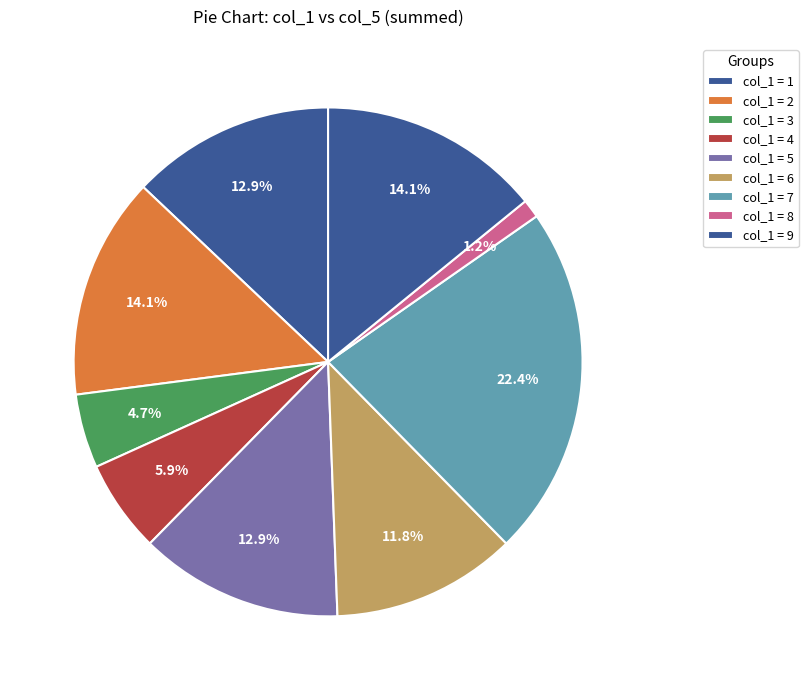

Does any single category account for the majority?

No